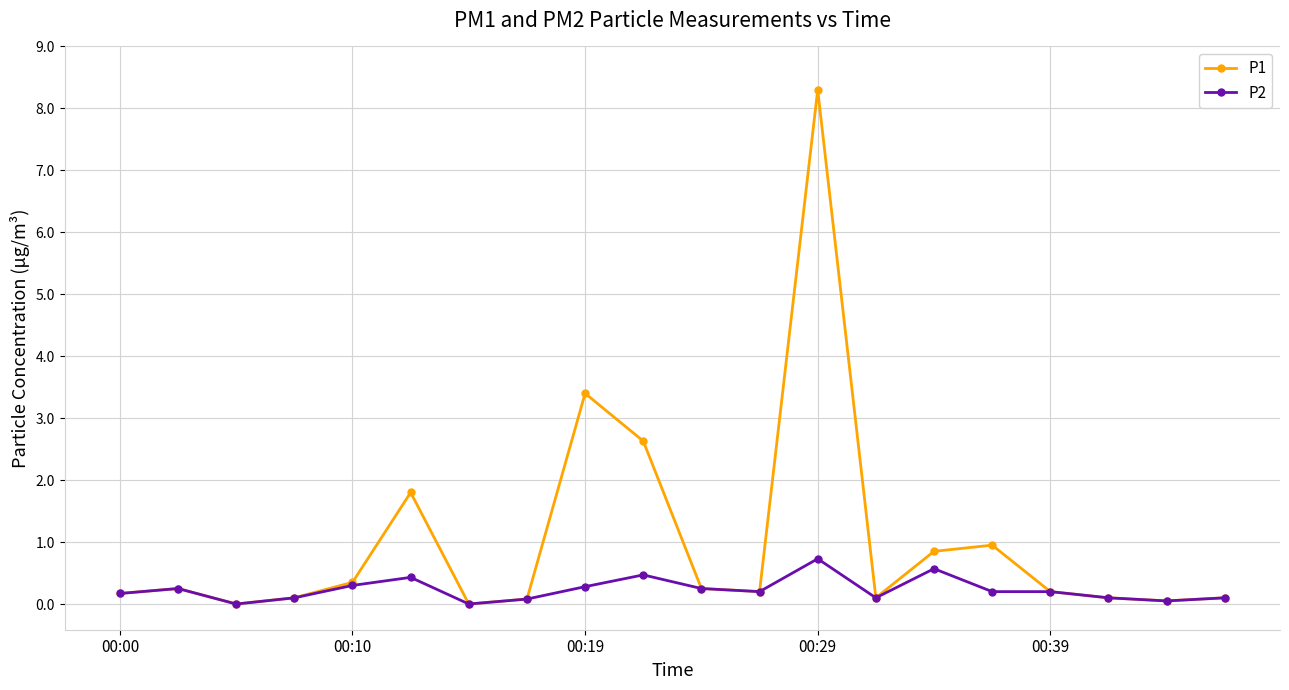

What is the average value of the P1 series?

1.0